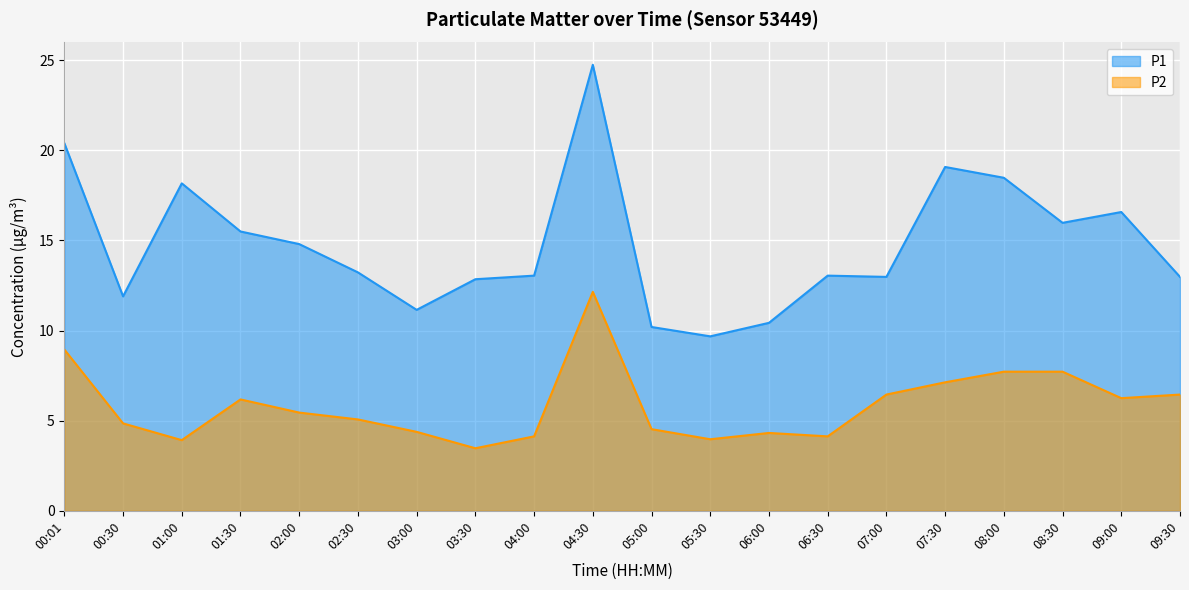

What is the value of the P2 point at the 6th from the left?

5.1